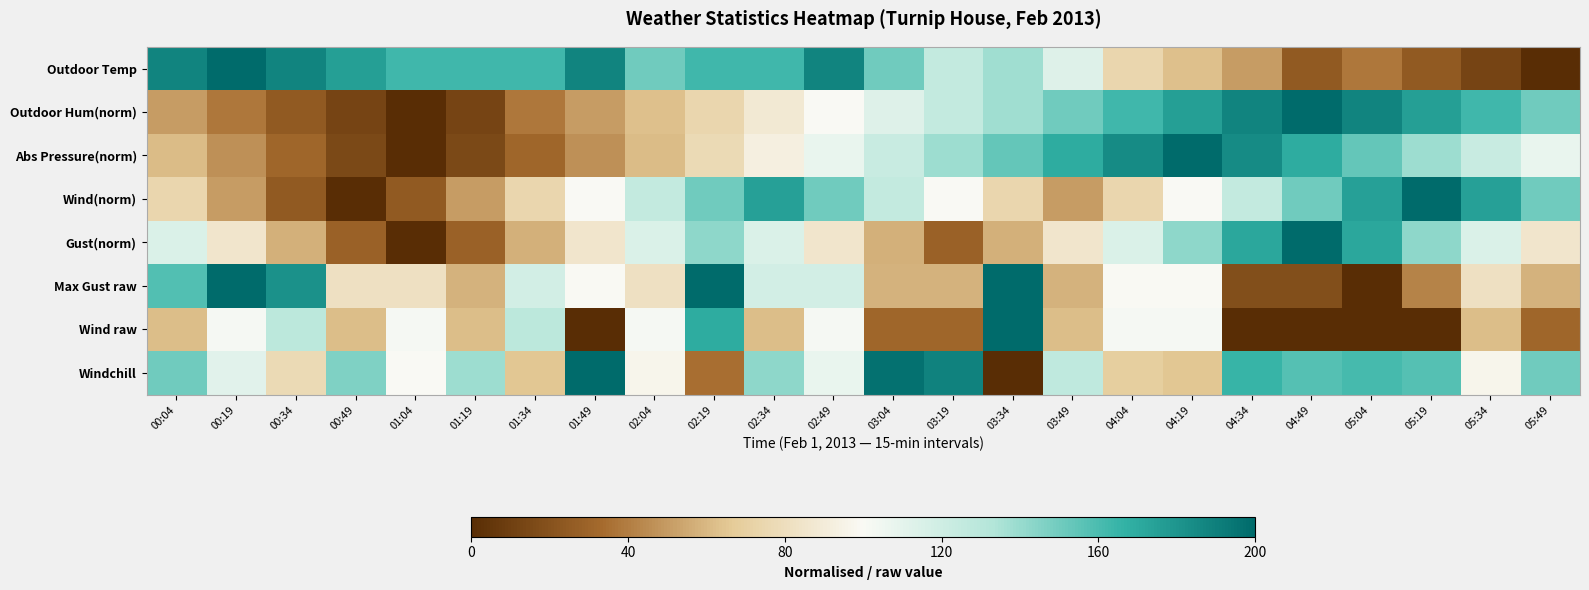

Rank the series by their maximum value, from lowest to highest.

Outdoor Temp, Outdoor Hum(norm), Abs Pressure(norm), Wind(norm), Gust(norm), Max Gust raw, Wind raw, Windchill